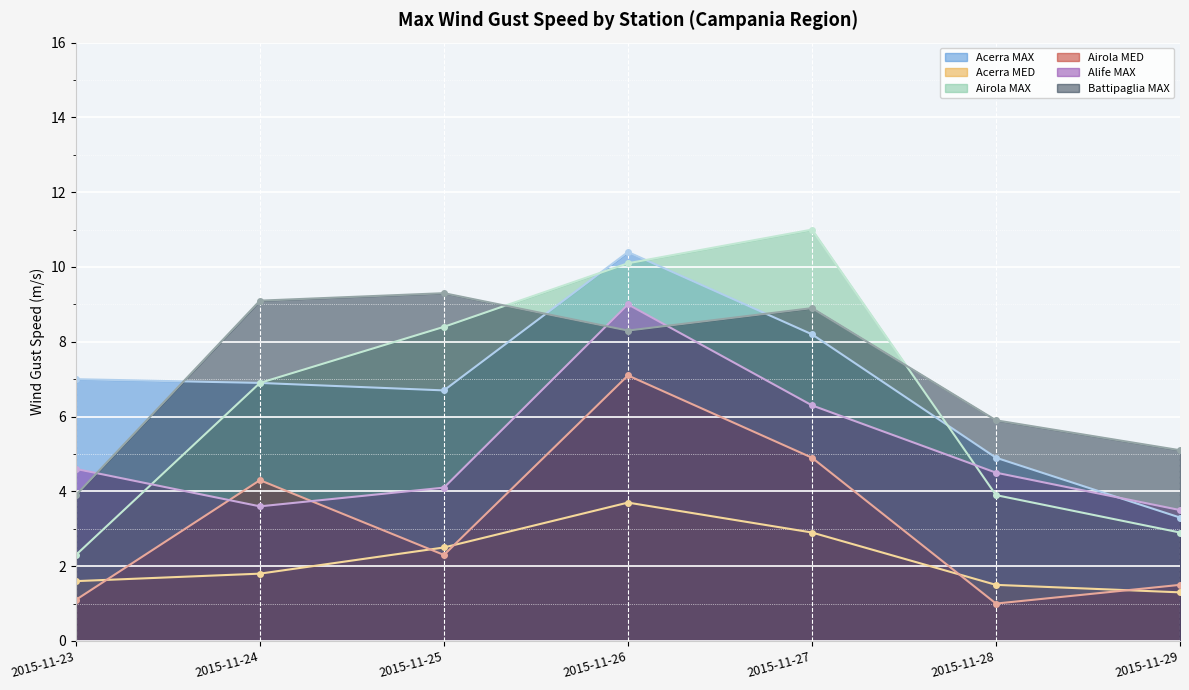

What is the minimum value shown in the chart?

1.0